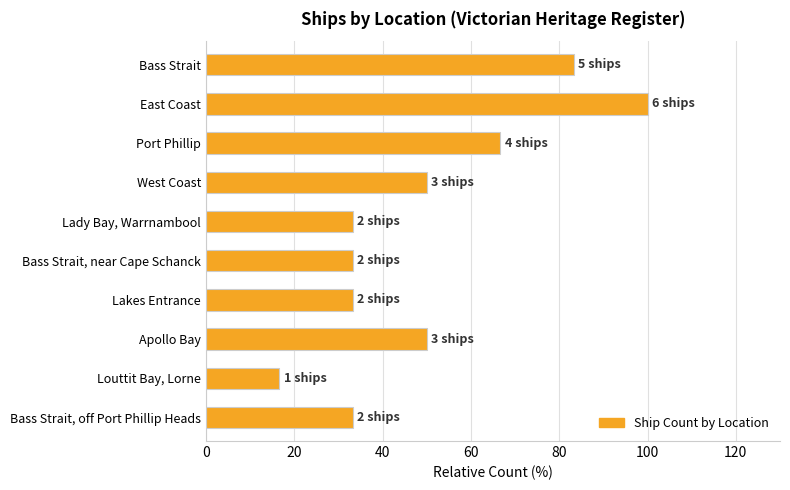

Reading top to bottom, list all the values displayed in this chart.

83.3	100.0	66.7	50.0	33.3	33.3	33.3	50.0	16.7	33.3